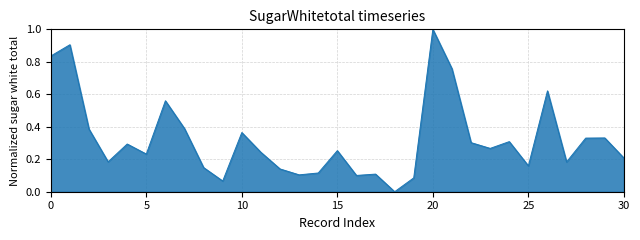

What is the difference between the maximum and minimum values?

1.0